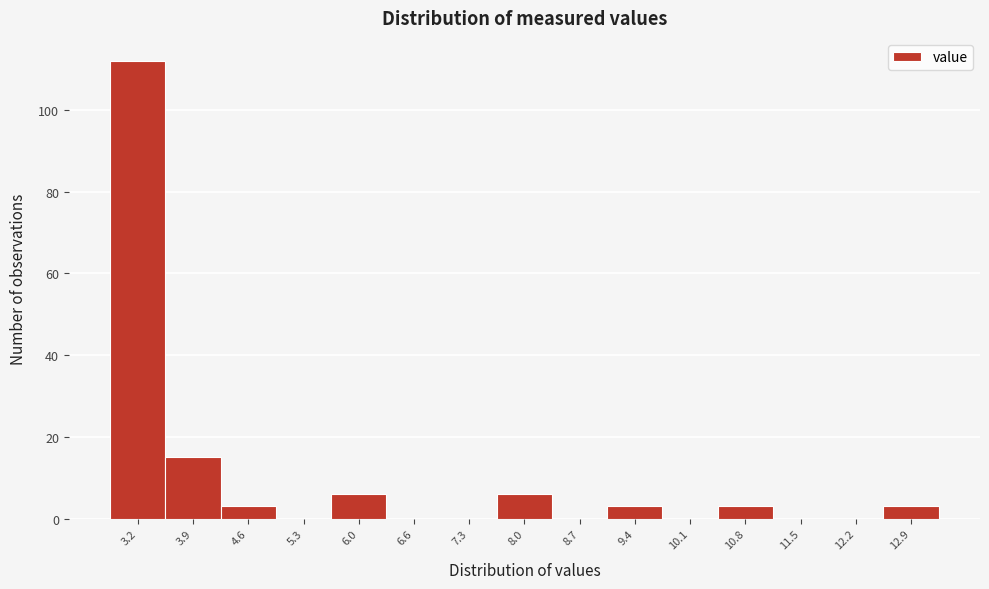

Which range on the x-axis has the tallest bar?

2.8 to 3.5